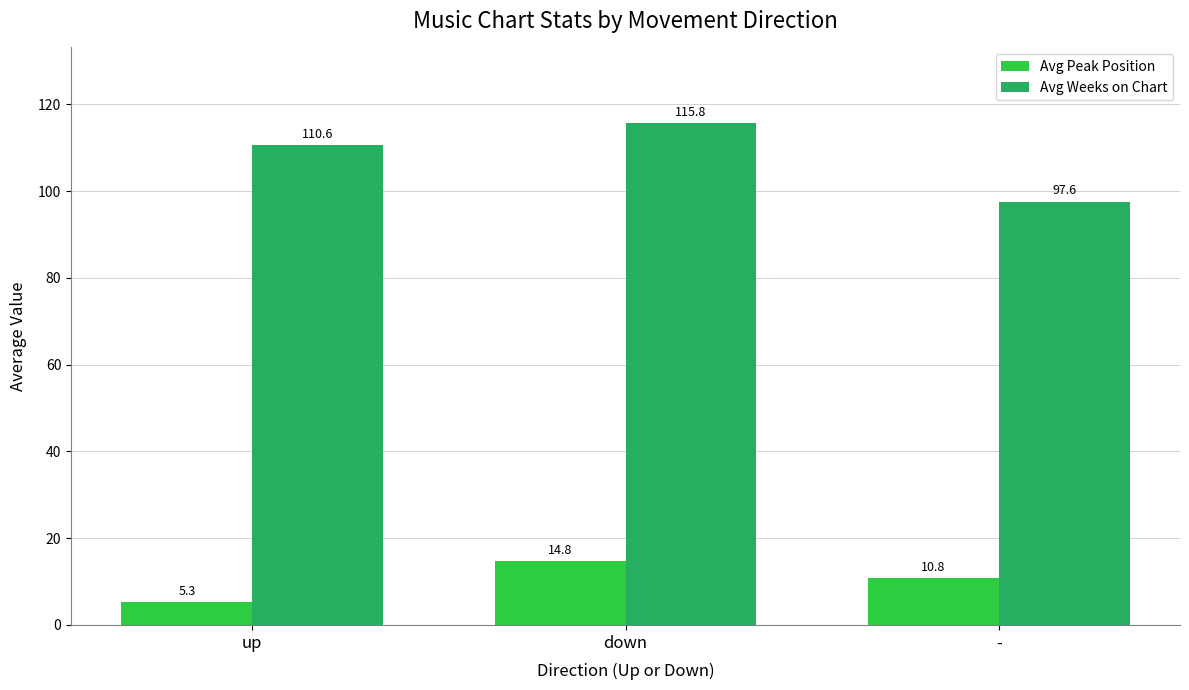

What are all the series names shown in the legend?

Avg Peak Position, Avg Weeks on Chart